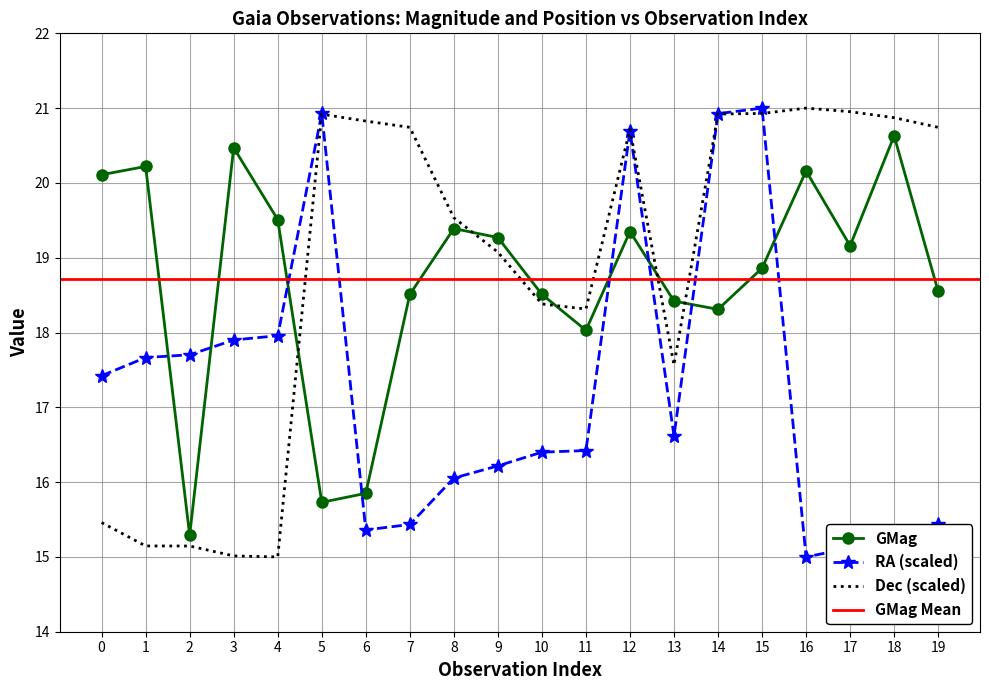

Is it true that GMag equals 6.6 at 4?

False